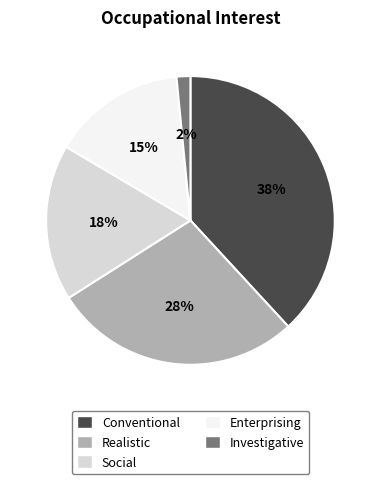

Is Investigative the majority of the pie?

No